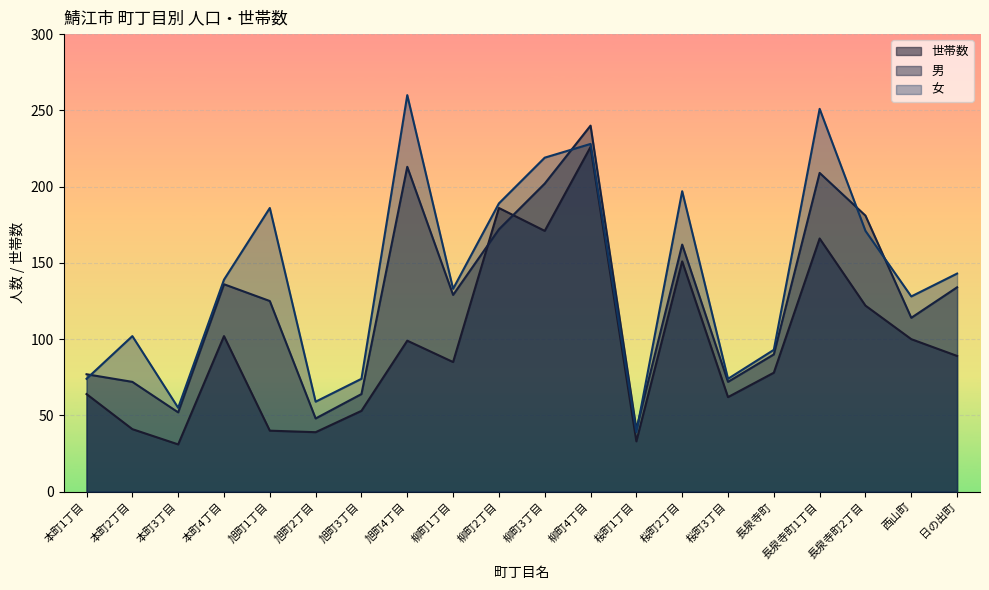

After their last crossing, which series has the higher values: 女 or 男?

女